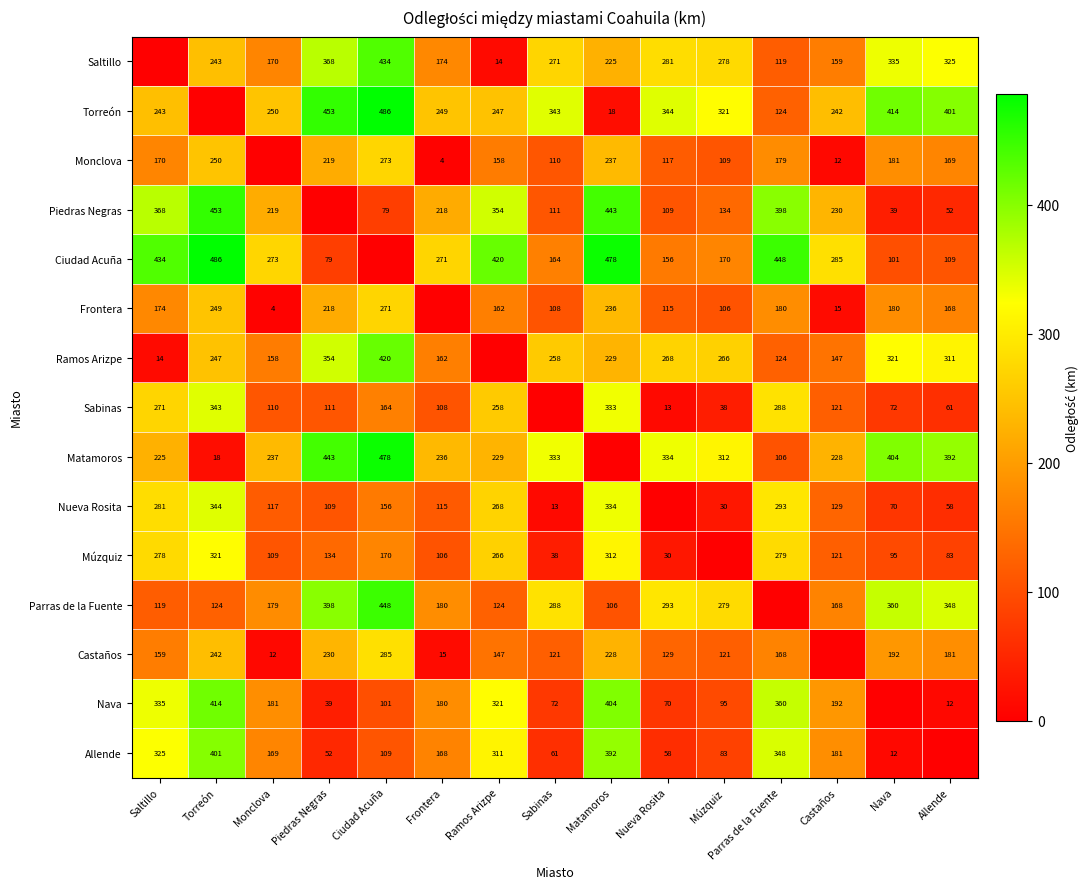

Is the value of Matamoros at Castaños greater than the value of Nueva Rosita at Saltillo?

No